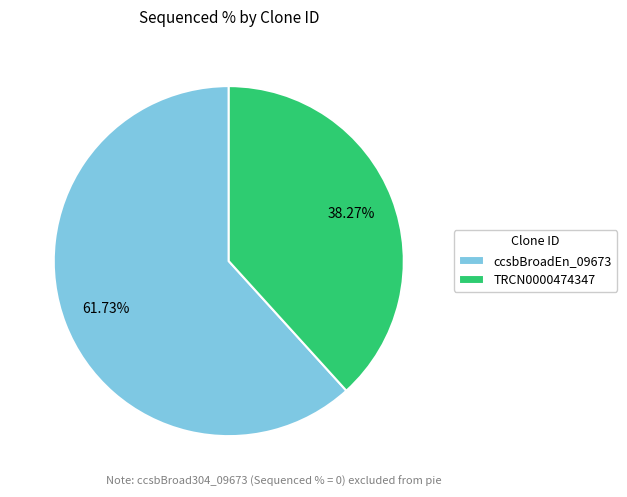

Between ccsbBroadEn_09673 and TRCN0000474347, which is larger?

ccsbBroadEn_09673